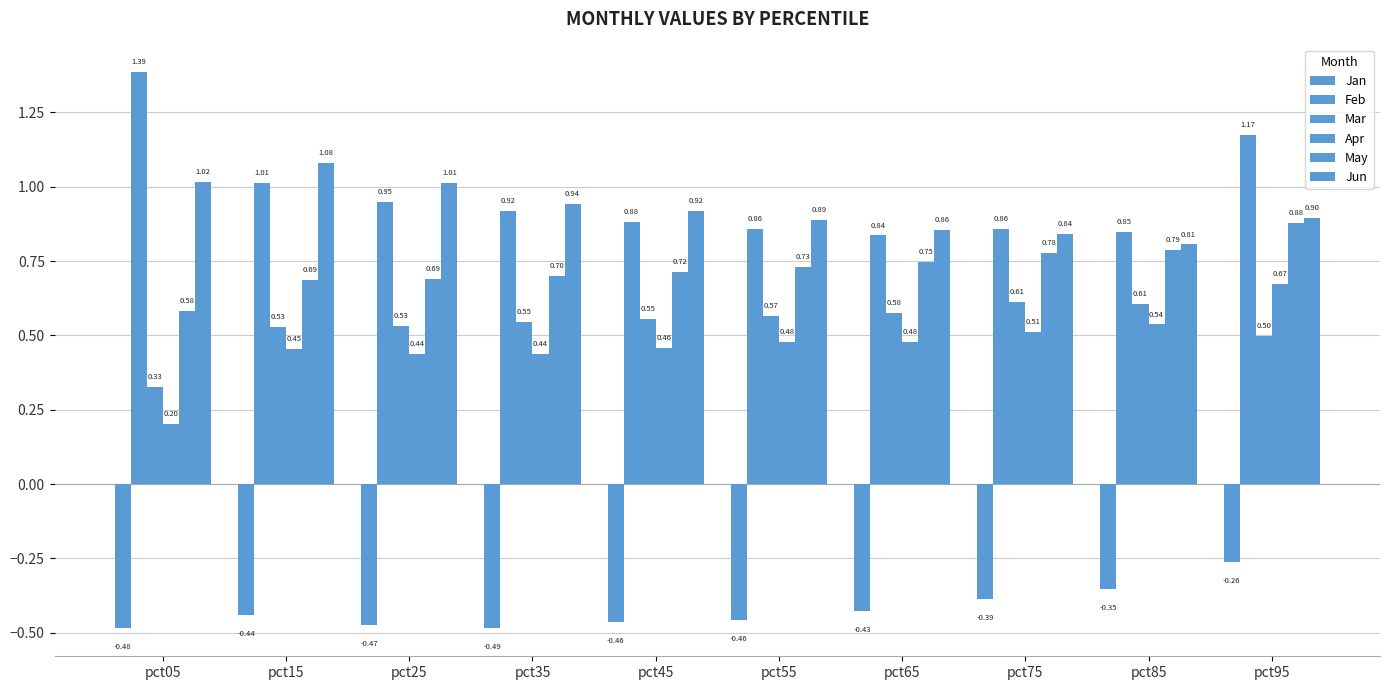

At how many categories does at least one series exceed 1?

4